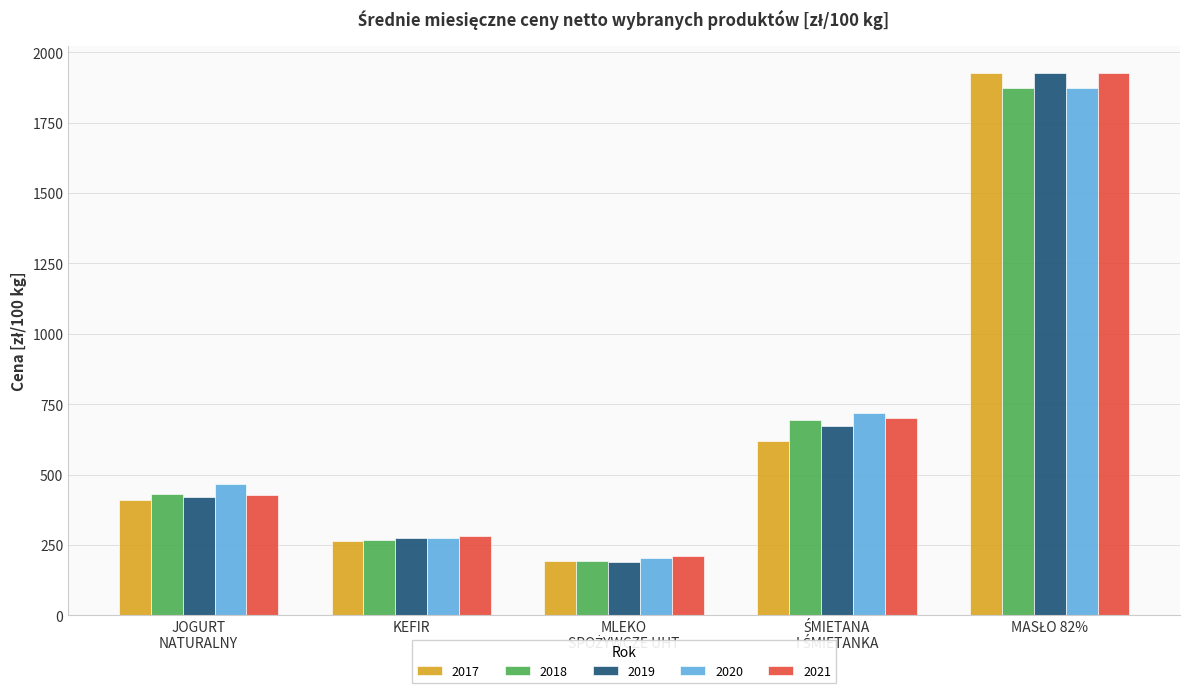

Does the chart contain stacked bars?

No